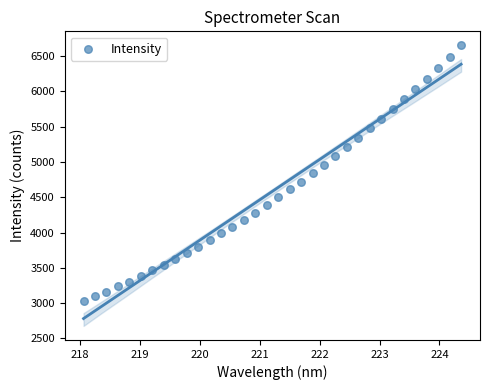

What is the range of X values (max minus min)?

6.3